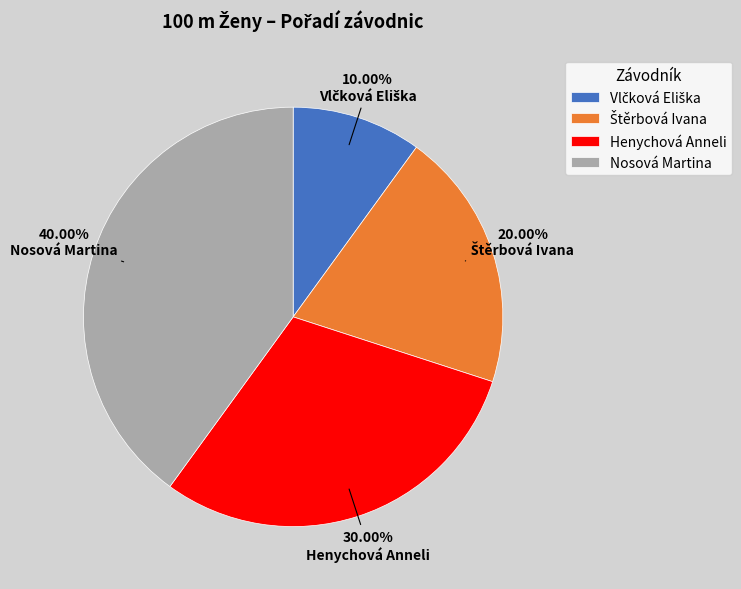

Which slice is the largest?

Nosová Martina